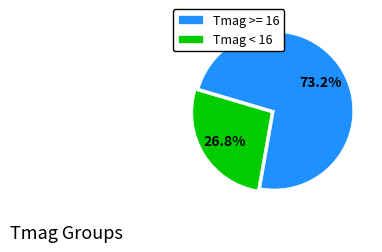

Between Tmag < 16 and Tmag >= 16, which is larger?

Tmag >= 16